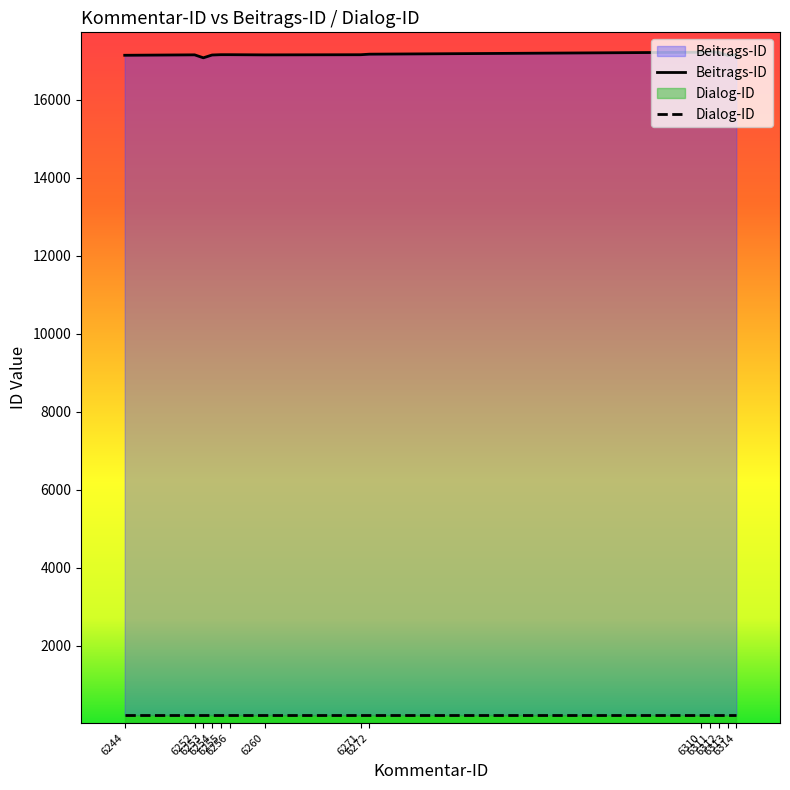

Where is the first local minimum for Beitrags-ID?

6253